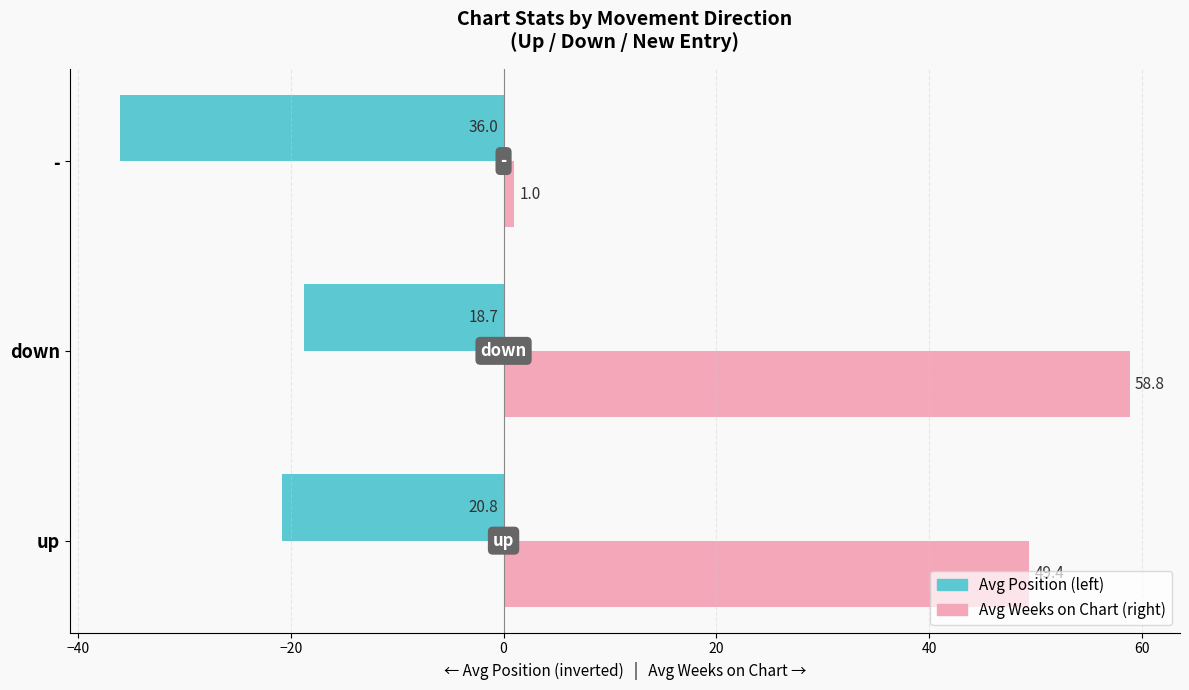

What is the difference between the highest and lowest values at -?

37.0